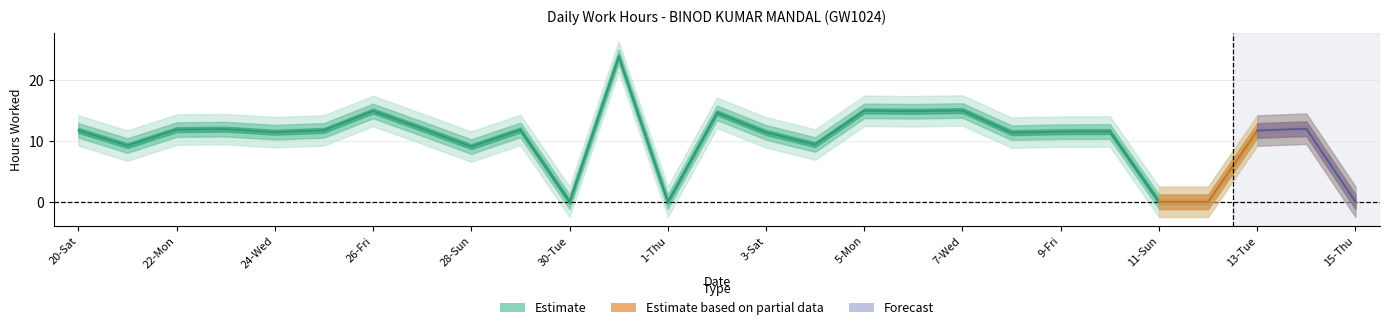

Reading right to left, transcribe all the data shown in this chart.

0.0	12.0	11.7	0.0	0.0	11.6	11.5	11.4	15.0	14.9	15.0	9.4	11.4	14.6	0.0	23.9	0.0	11.8	9.1	12.0	14.9	11.8	11.4	11.9	11.9	9.2	11.7